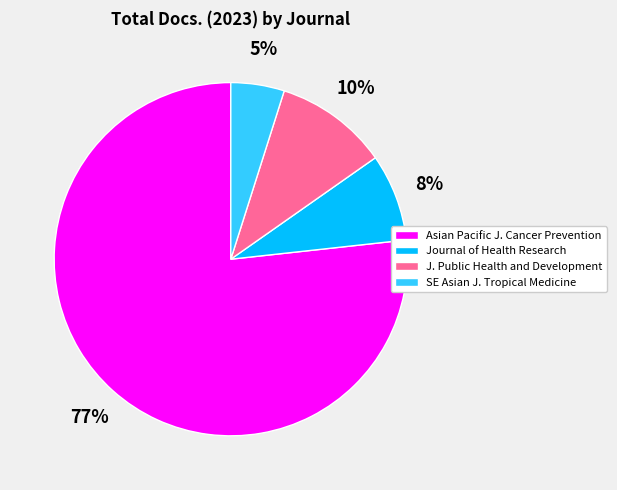

Rank the categories by value from lowest to highest.

SE Asian J. Tropical Medicine, Journal of Health Research, J. Public Health and Development, Asian Pacific J. Cancer Prevention